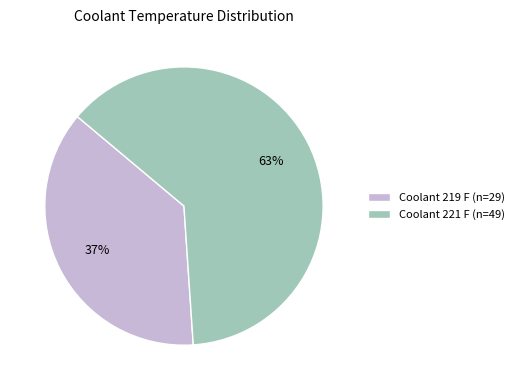

Count the number of slices in the pie.

2